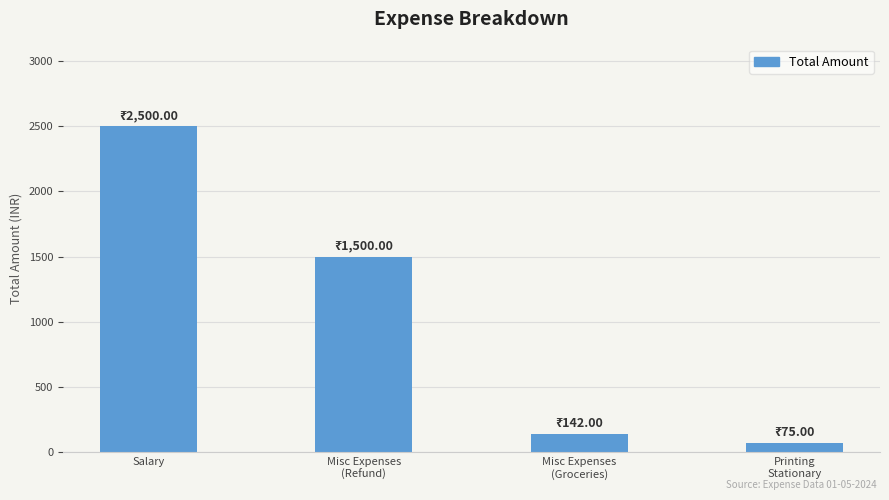

What is the difference between the maximum and second lowest values?

2358